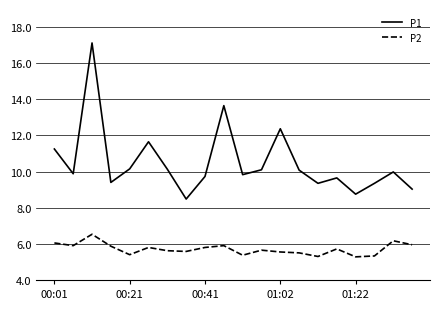

List the series in order of their peak value, lowest first.

P2, P1